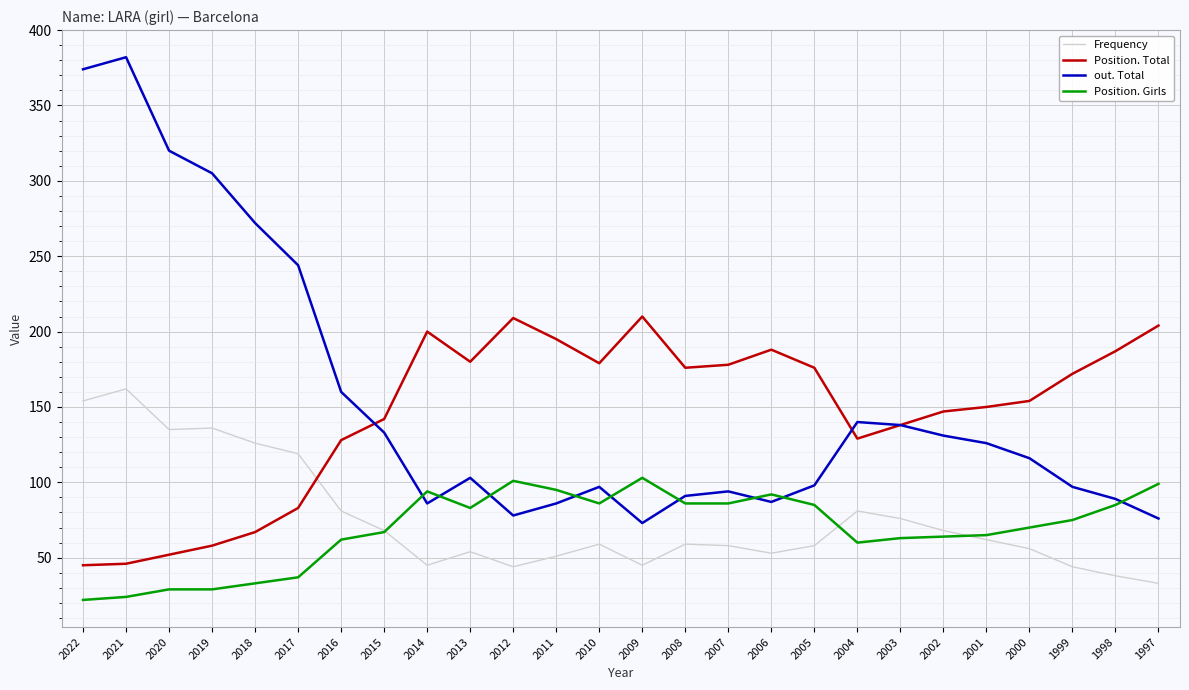

What is the difference between the second highest and second lowest values in the Position. Total series?

163